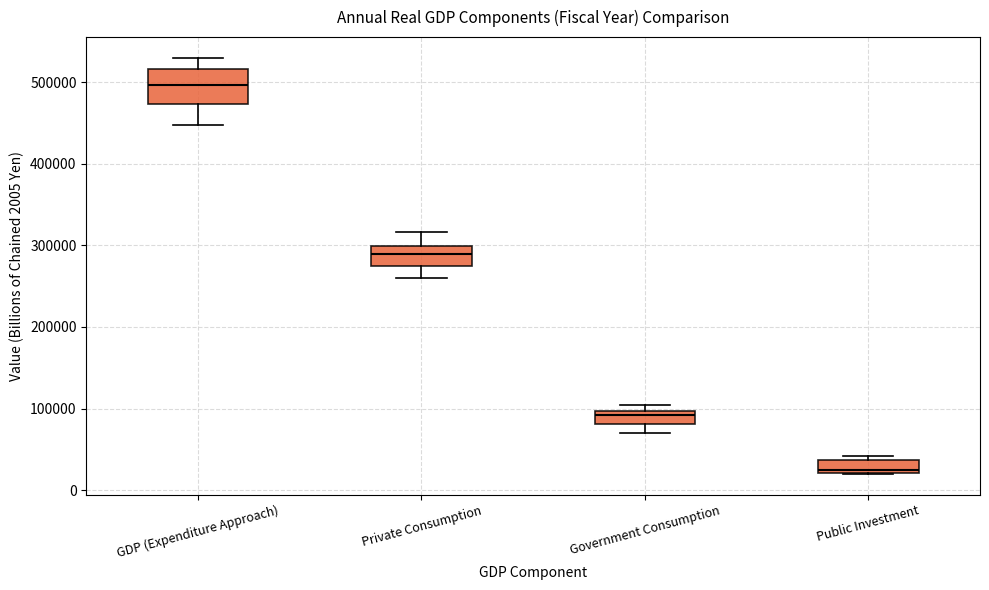

Where does the lower whisker of the box for GDP (Expenditure Approach) end on the y-axis? The values are not printed on the chart, so give them approximately, as read against the axis.

450000